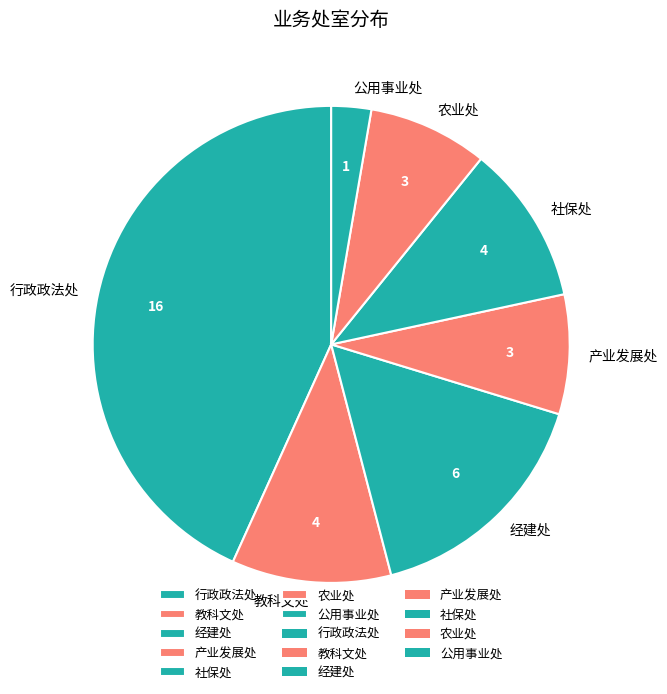

Between 行政政法处 and 产业发展处, which is larger?

行政政法处